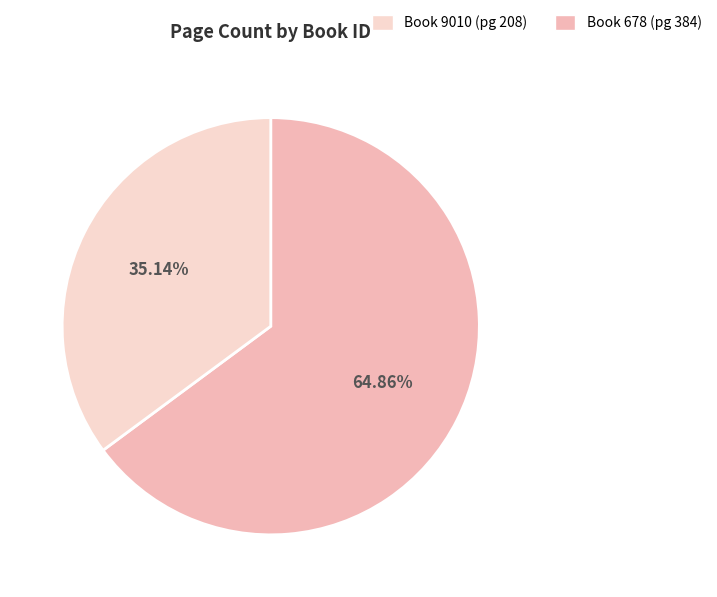

Is there any slice that represents more than half of the pie?

Yes